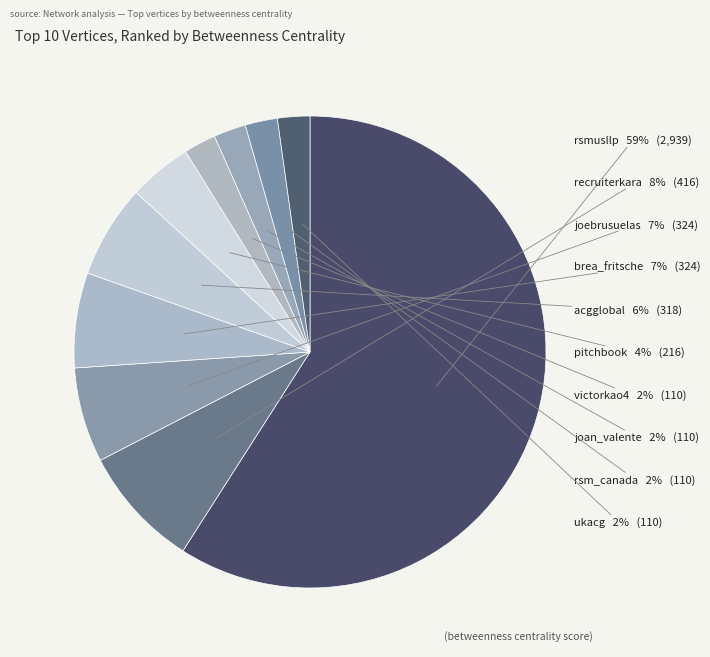

How many segments does this pie chart have?

10